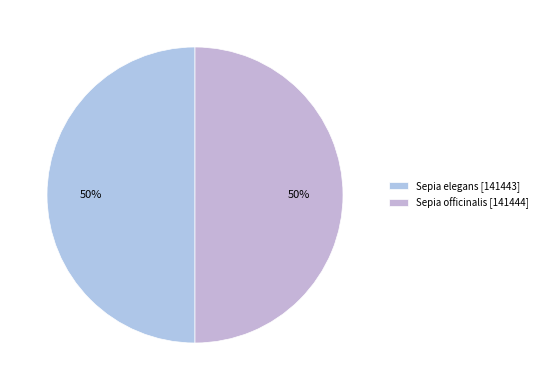

Which slice is the largest?

Sepia officinalis